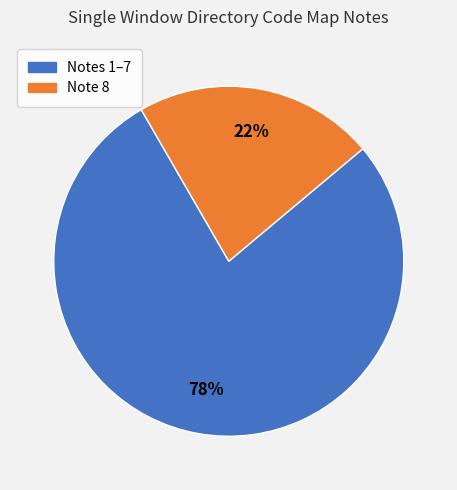

To the nearest percent, what is the difference between the largest and smallest slice percentages?

56%